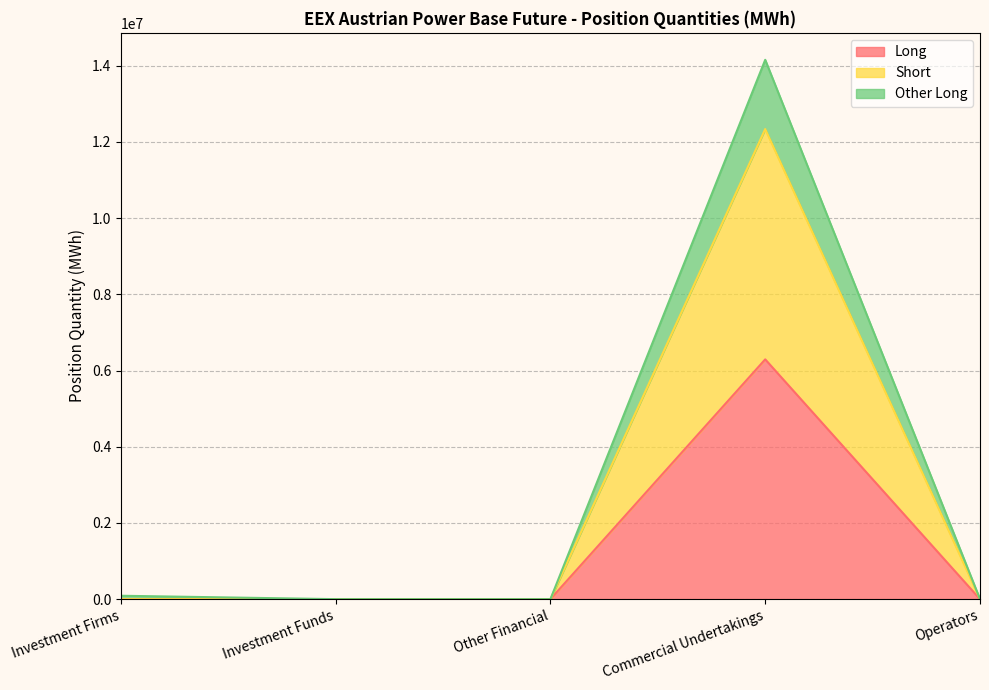

True or false: Other Long has a value of 89304 at Investment Firms.

True